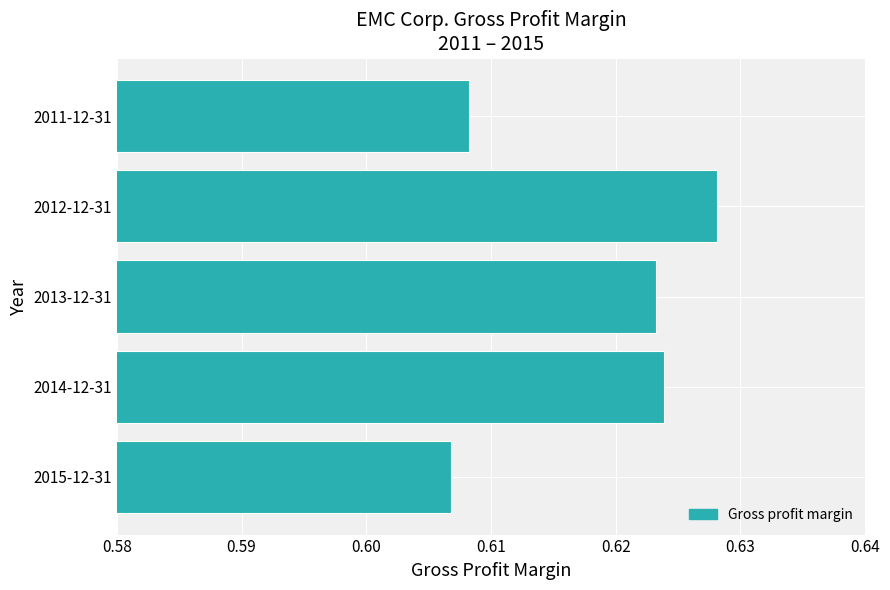

List the labels in order of value, largest first.

2012-12-31, 2014-12-31, 2013-12-31, 2011-12-31, 2015-12-31